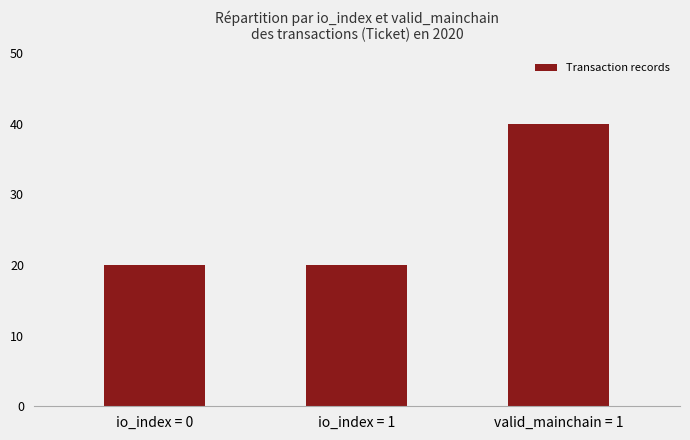

Does the chart contain any negative values?

No